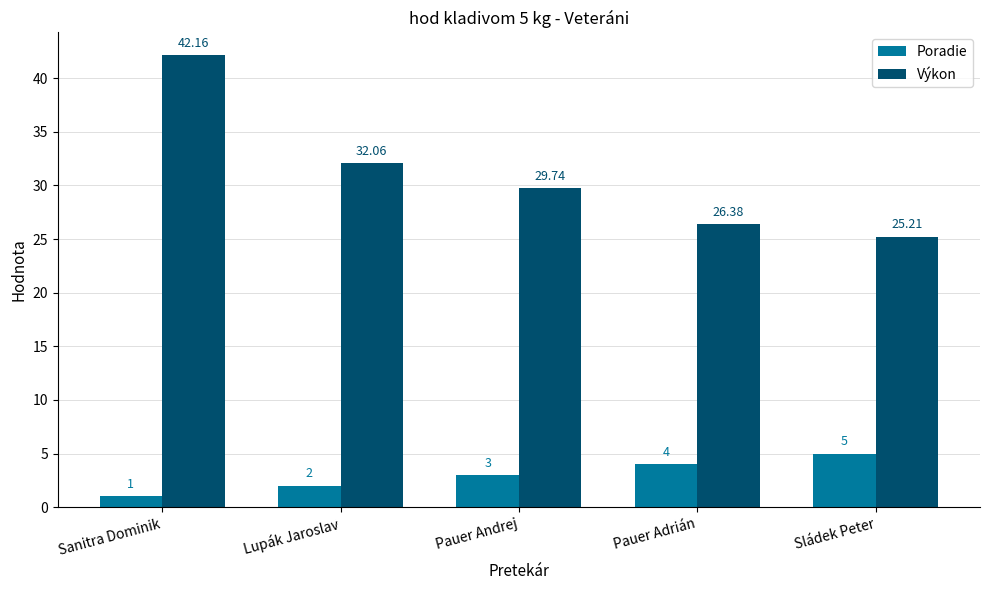

What is the difference between the highest and lowest values at Sládek Peter?

20.2